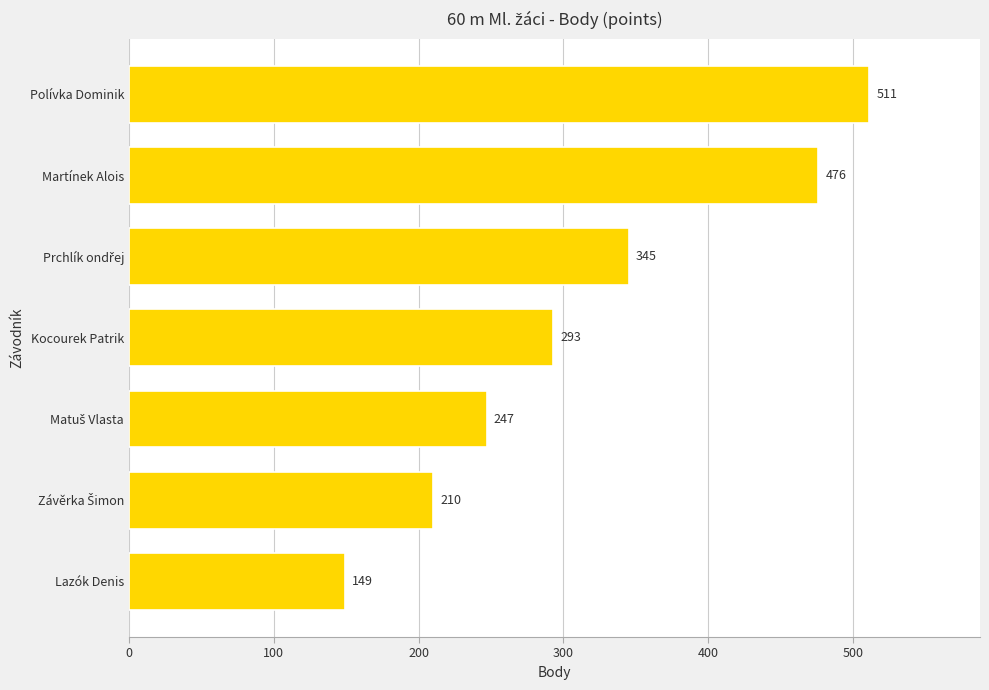

What is the average value?

319